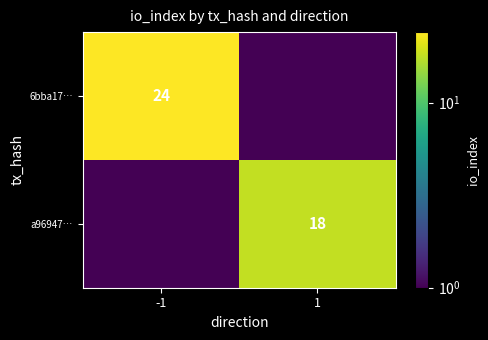

True or false: a96947… has a value of 26.1 at 1.

False